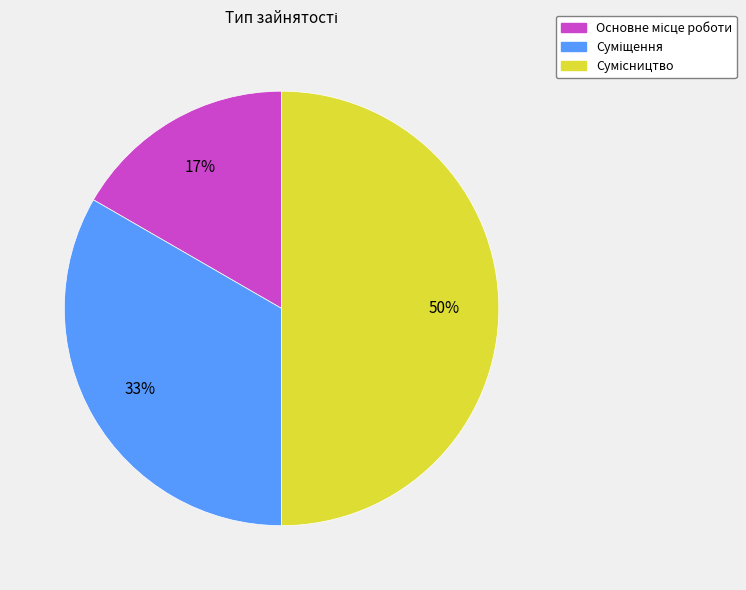

To the nearest percent, what is the difference between the largest and smallest slice percentages?

33%